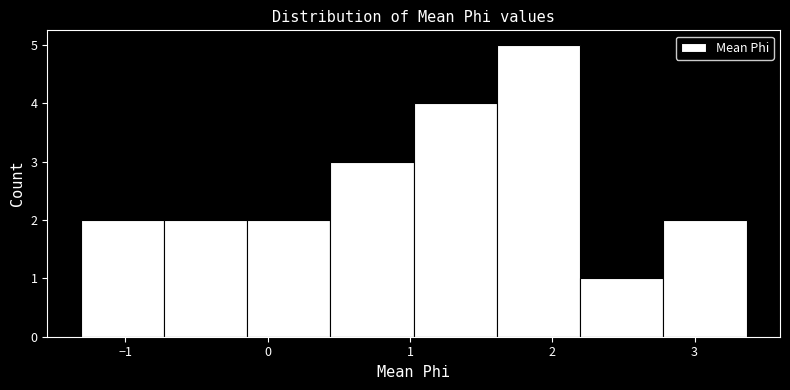

Reading left to right, transcribe this chart: for each bar, give the range it covers on the x-axis and its height. Neither the bar edges nor the heights are printed on the chart, so give them approximately, as read against the axes.

-1.3 to -0.7: 2
-0.7 to -0.1: 2
-0.1 to 0.4: 2
0.4 to 1.0: 3
1.0 to 1.6: 4
1.6 to 2.2: 5
2.2 to 2.8: 1
2.8 to 3.4: 2